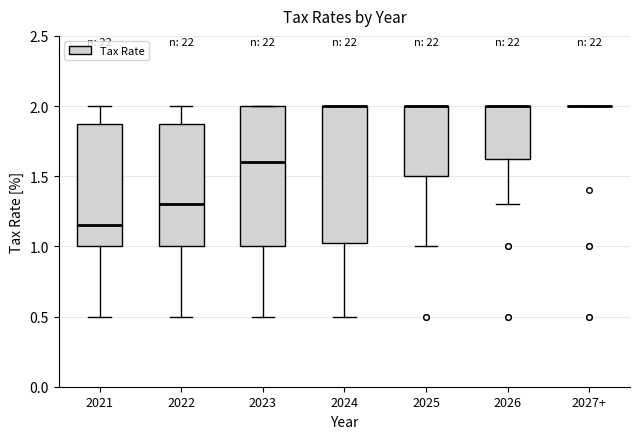

Where does the lower whisker of the box for 2026 end on the y-axis? The values are not printed on the chart, so give them approximately, as read against the axis.

1.30